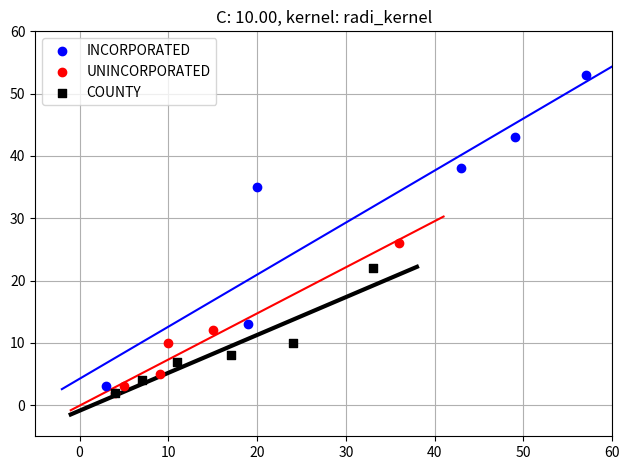

Which series contains the highest Y value?

INCORPORATED